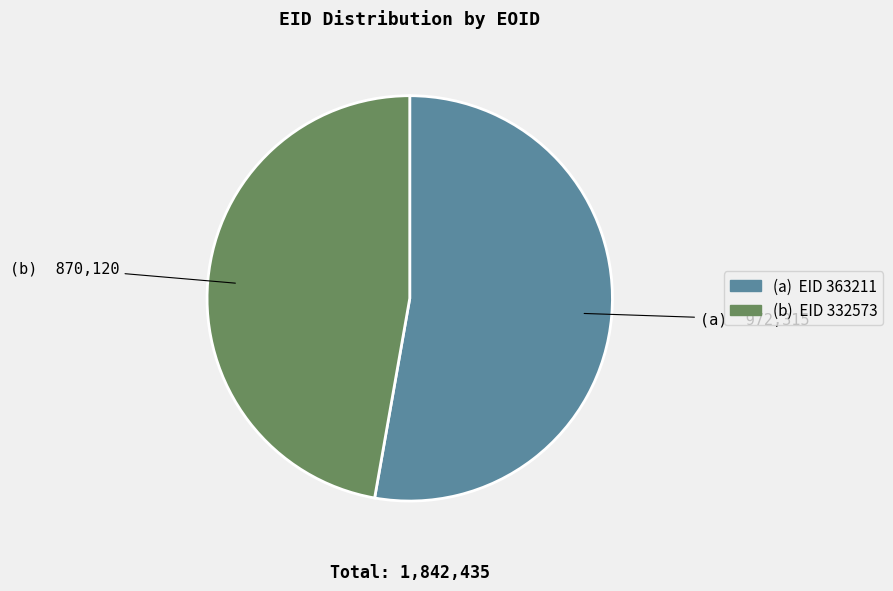

How many slices are in this pie chart?

2